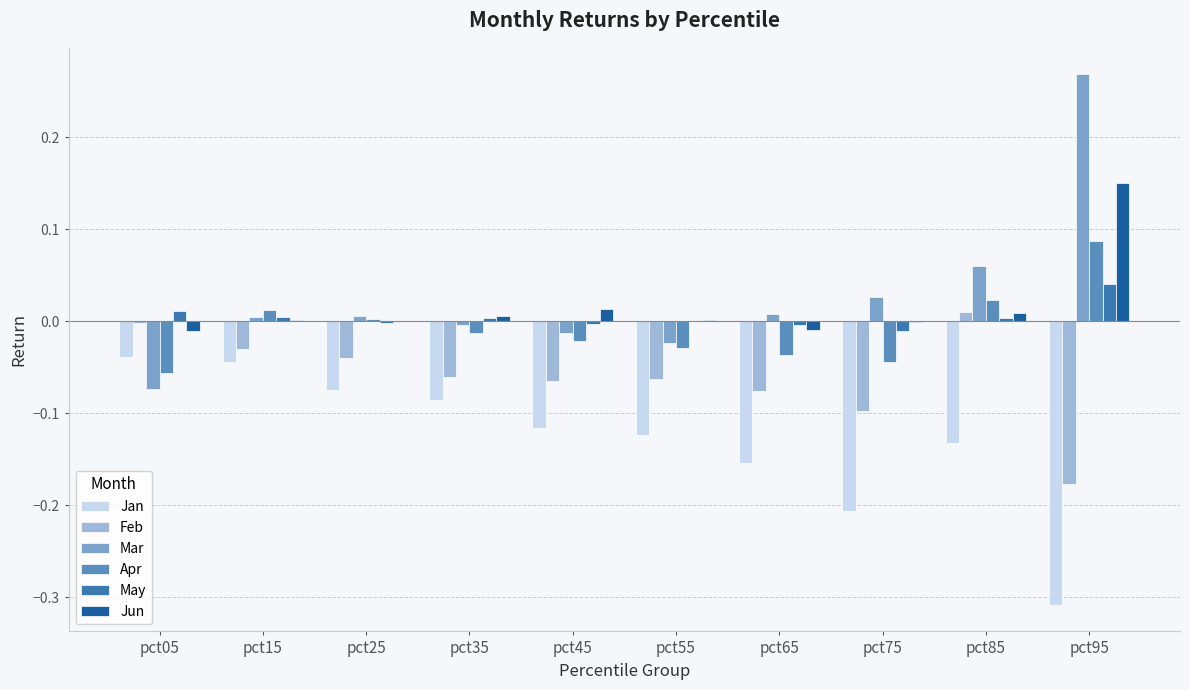

Count the number of data series in this chart.

6